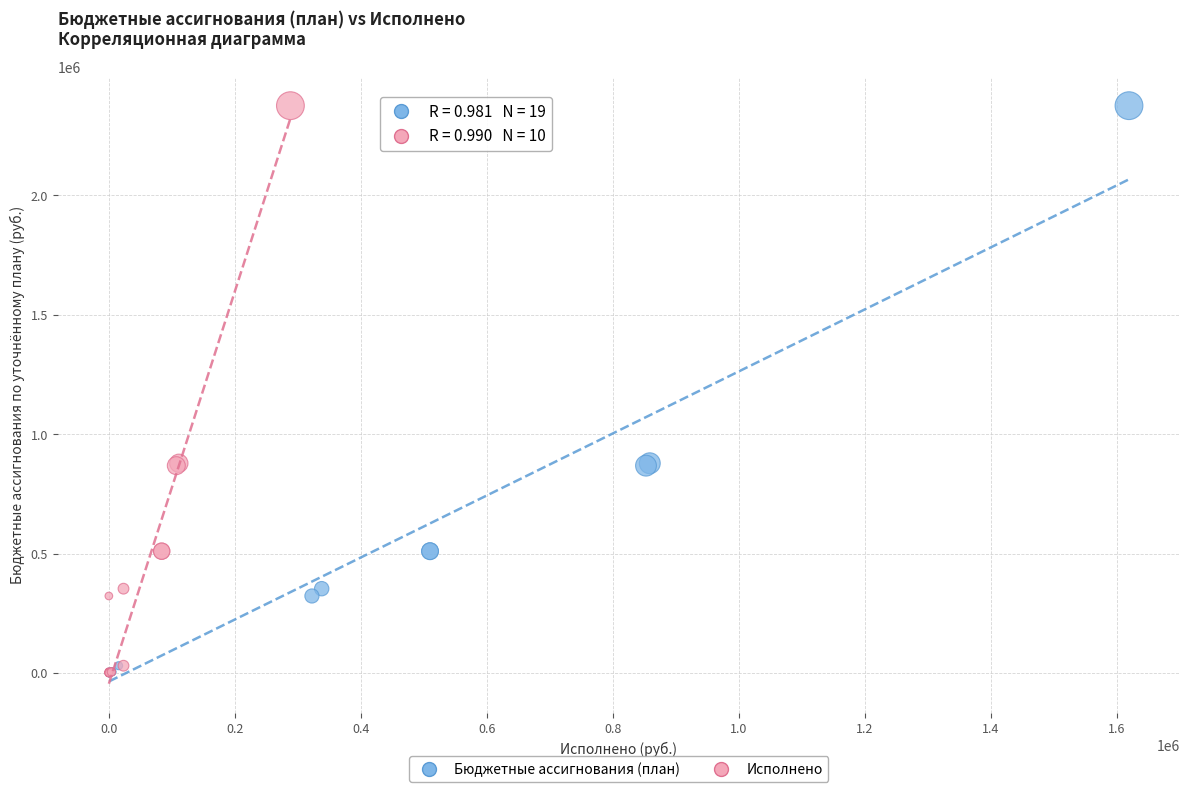

What are all the series names shown in the legend?

Бюджетные ассигнования (план), Исполнено